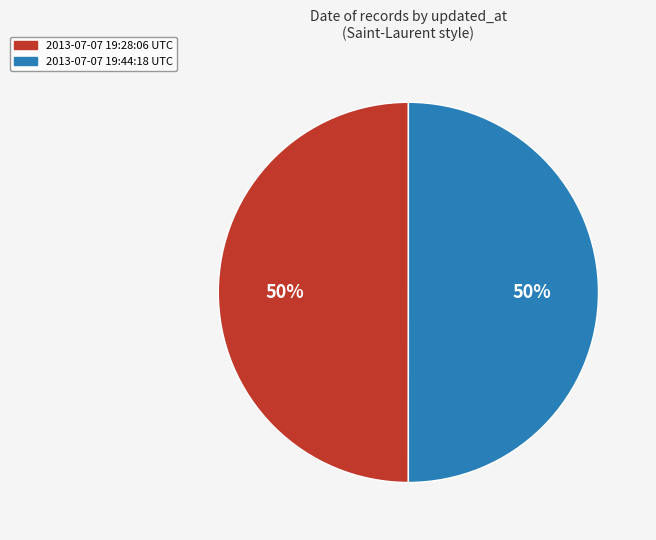

What is the ratio of the value at 2013-07-07 19:28:06 UTC to the value at 2013-07-07 19:44:18 UTC?

1.0